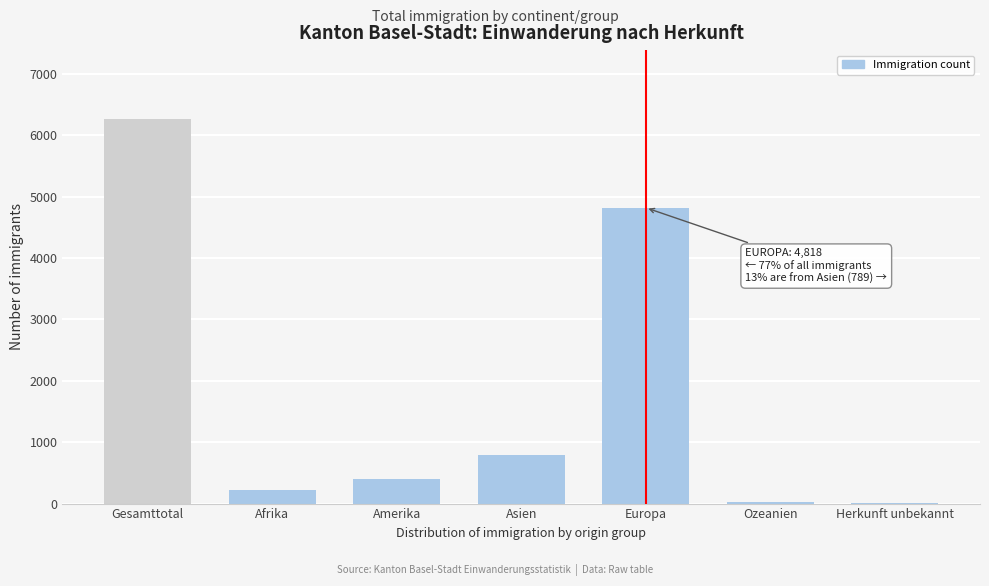

Is it true that the value at Europa is 4818?

True